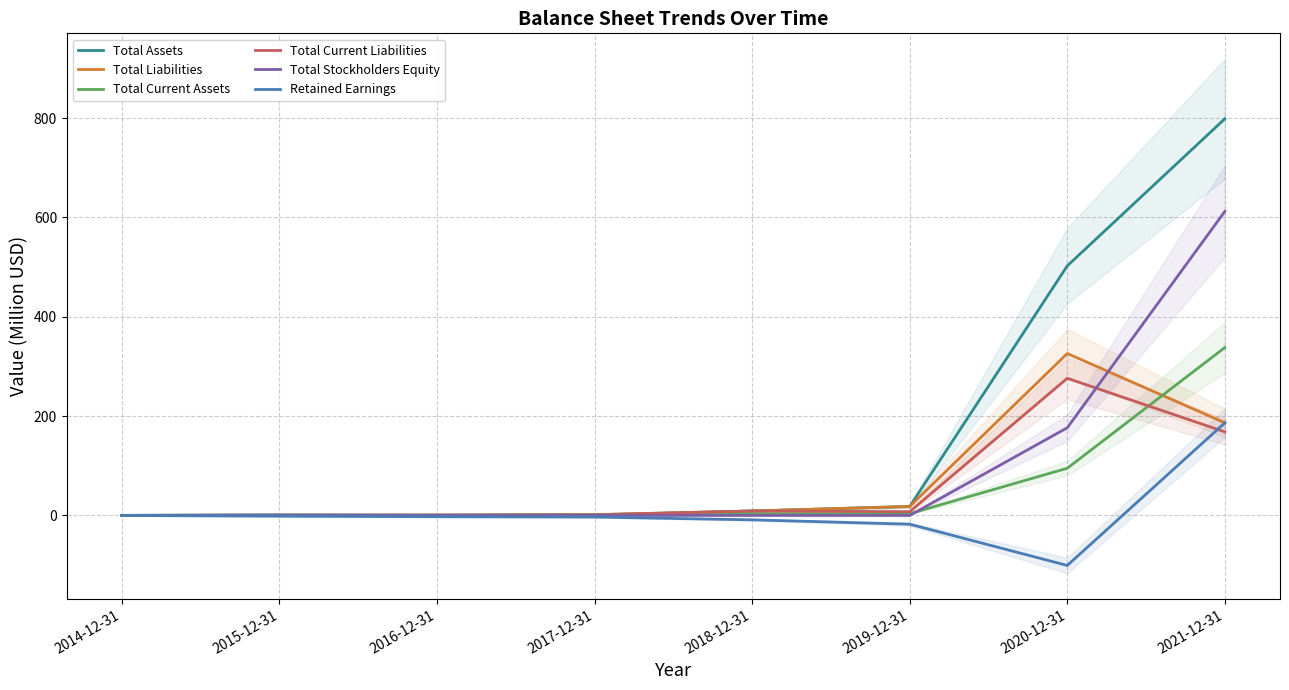

What is the average value of the Total Liabilities series?

67.7